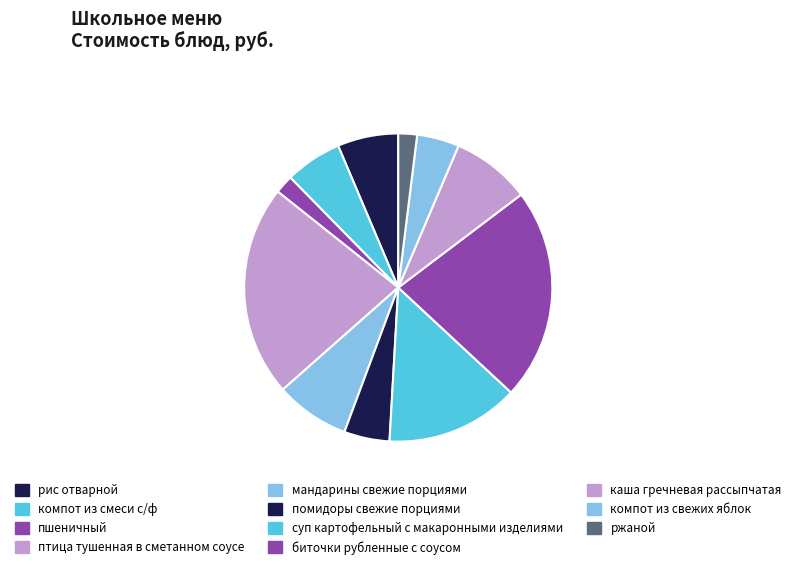

Which slice is the largest?

биточки рубленные с соусом